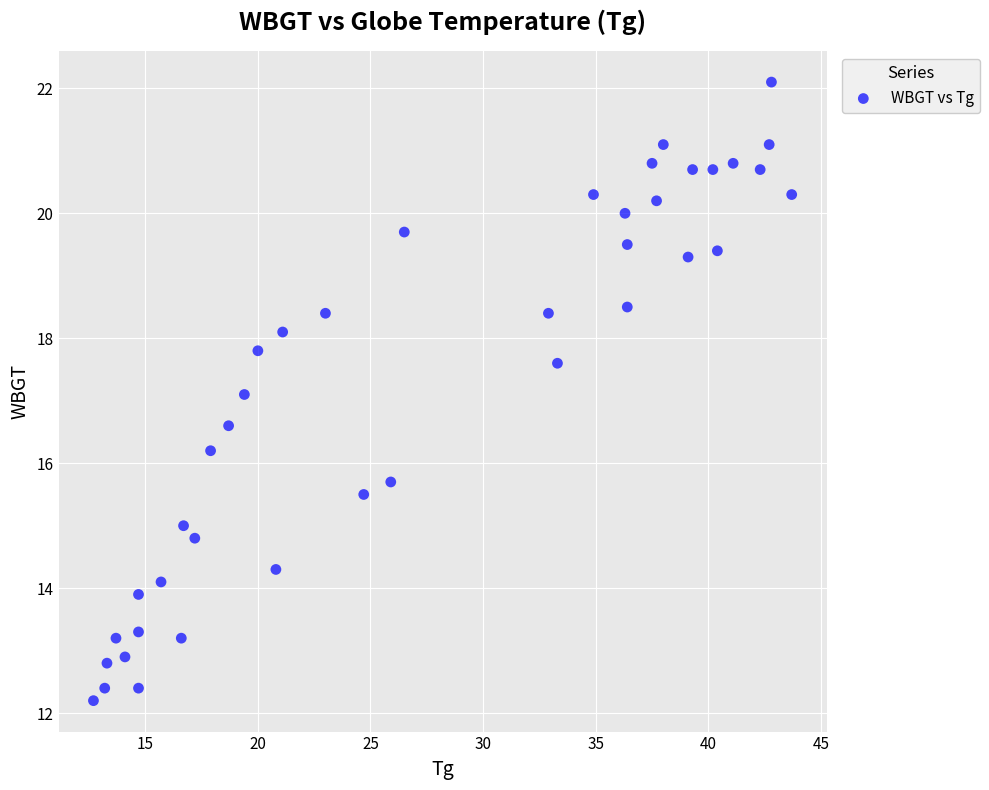

What is the range of Y values (max minus min)?

9.9